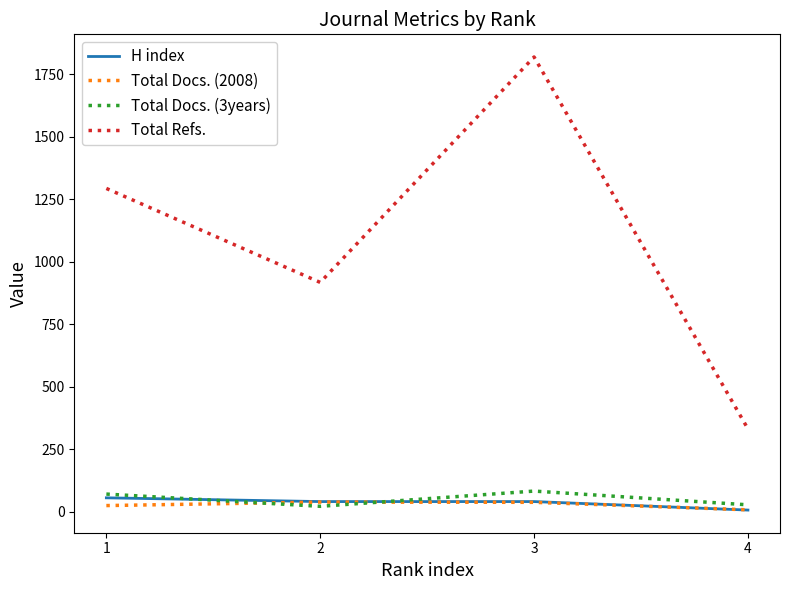

Rank the categories by Total Refs. value from highest to lowest.

3, 1, 2, 4